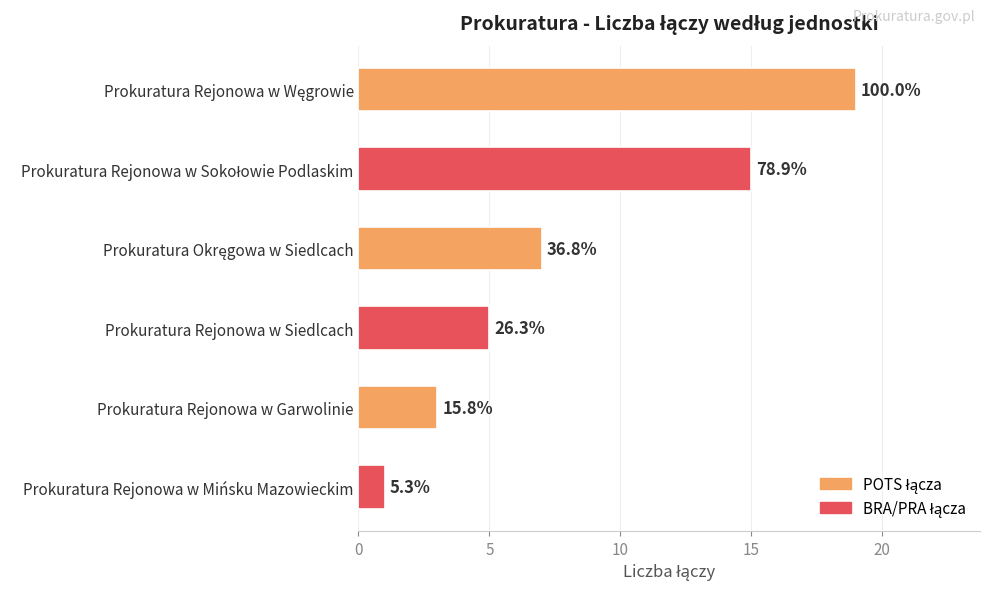

Does the chart contain any negative values?

No